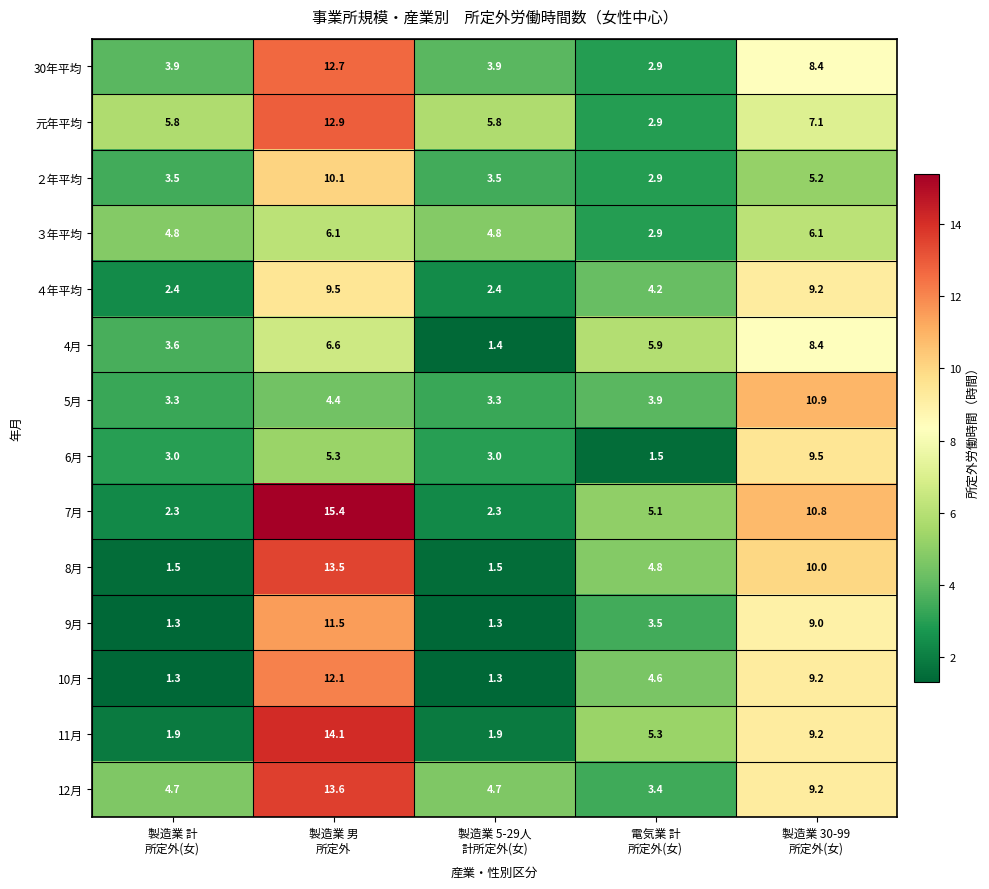

Which series has the largest total across all categories?

7月